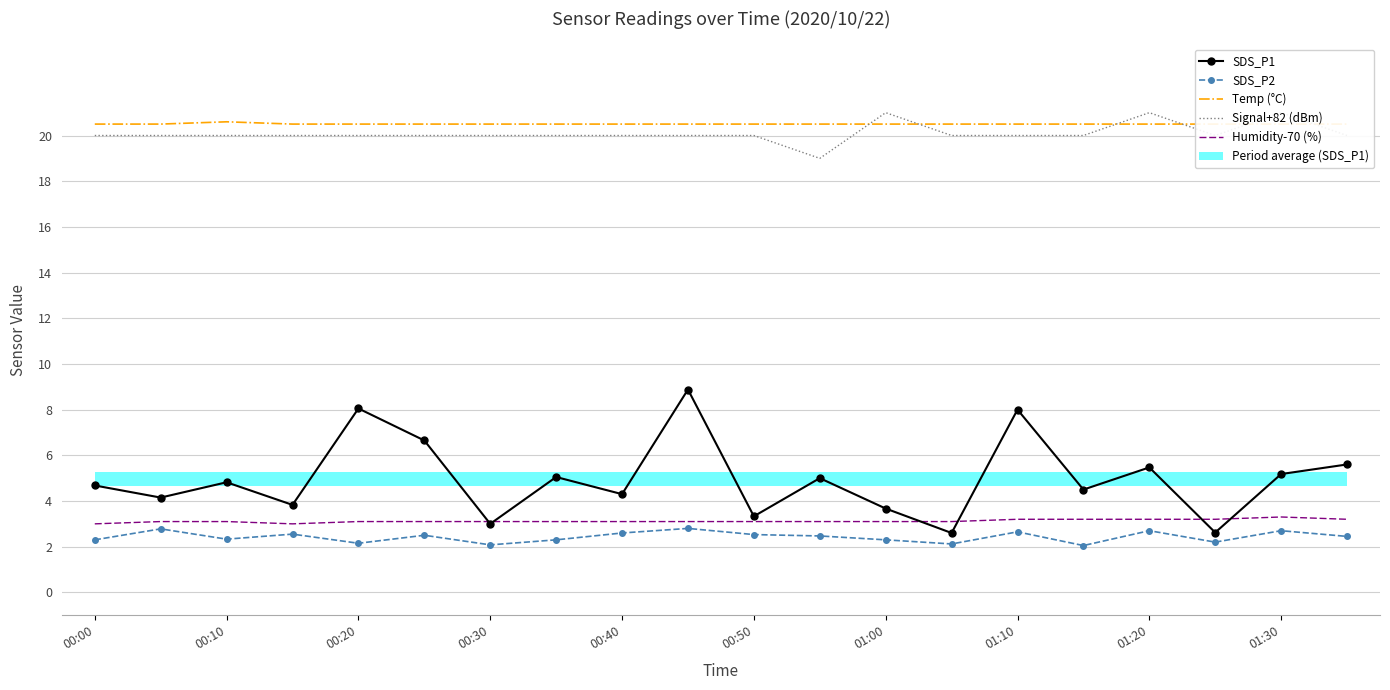

Is the value of SDS_P1 at 11 greater than the value of Temp (°C) at 01:00?

No